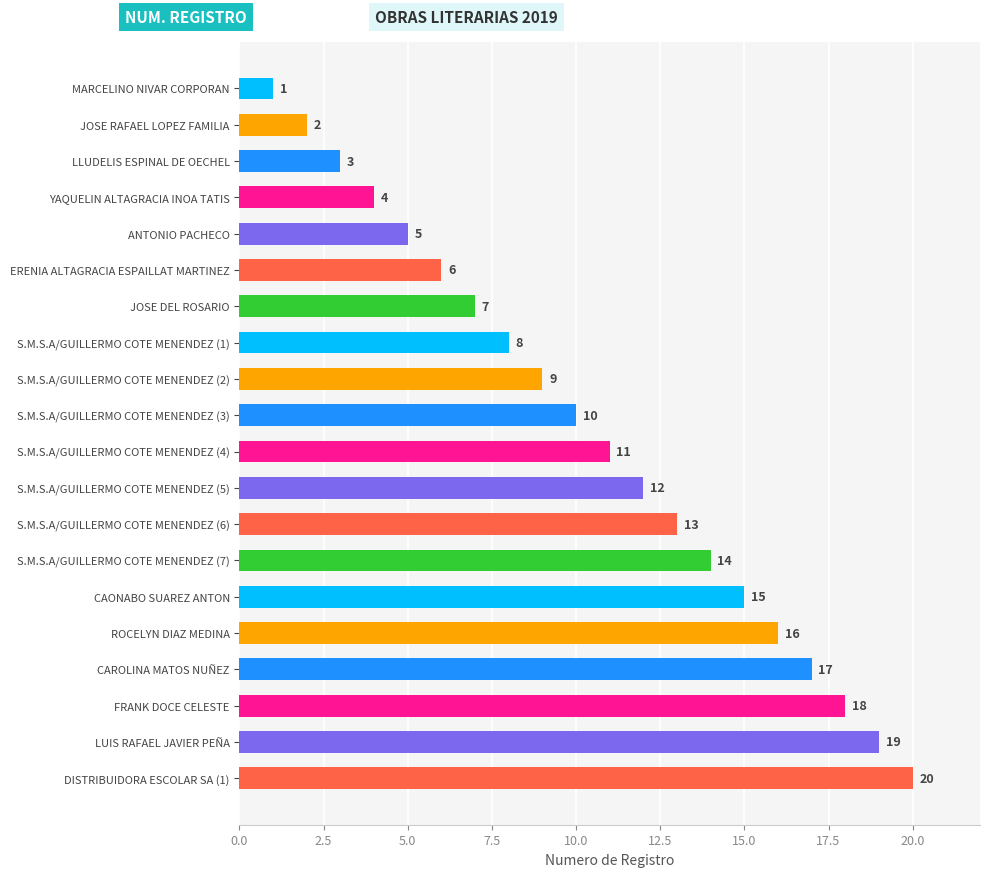

List the labels in order of value, largest first.

DISTRIBUIDORA ESCOLAR SA (1), LUIS RAFAEL JAVIER PEÑA, FRANK DOCE CELESTE, CAROLINA MATOS NUÑEZ, ROCELYN DIAZ MEDINA, CAONABO SUAREZ ANTON, S.M.S.A/GUILLERMO COTE MENENDEZ (7), S.M.S.A/GUILLERMO COTE MENENDEZ (6), S.M.S.A/GUILLERMO COTE MENENDEZ (5), S.M.S.A/GUILLERMO COTE MENENDEZ (4), S.M.S.A/GUILLERMO COTE MENENDEZ (3), S.M.S.A/GUILLERMO COTE MENENDEZ (2), S.M.S.A/GUILLERMO COTE MENENDEZ (1), JOSE DEL ROSARIO, ERENIA ALTAGRACIA ESPAILLAT MARTINEZ, ANTONIO PACHECO, YAQUELIN ALTAGRACIA INOA TATIS, LLUDELIS ESPINAL DE OECHEL, JOSE RAFAEL LOPEZ FAMILIA, MARCELINO NIVAR CORPORAN